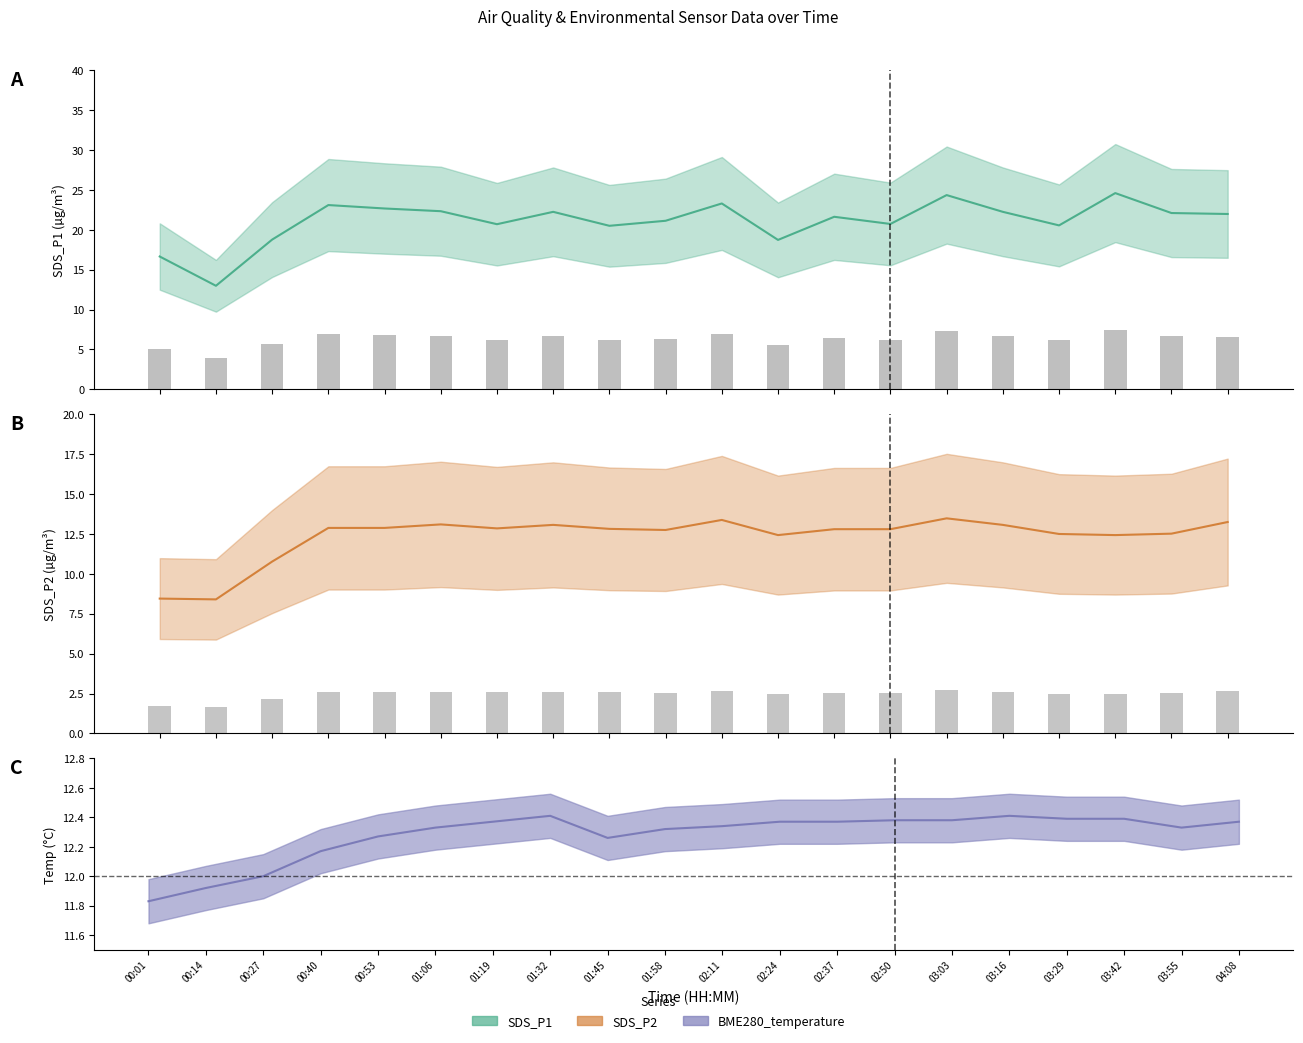

At which label is BME280_temperature closest to 12?

00:27